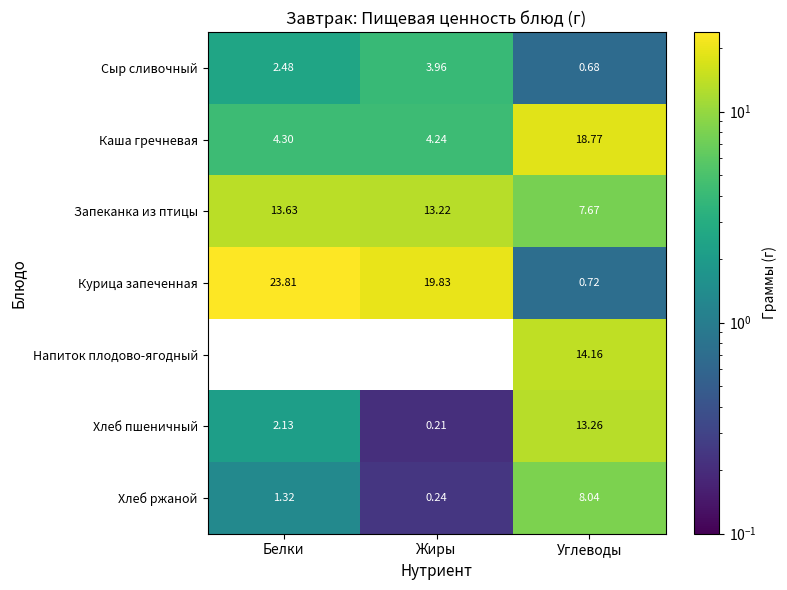

At which label does Запеканка из птицы reach its minimum?

Углеводы